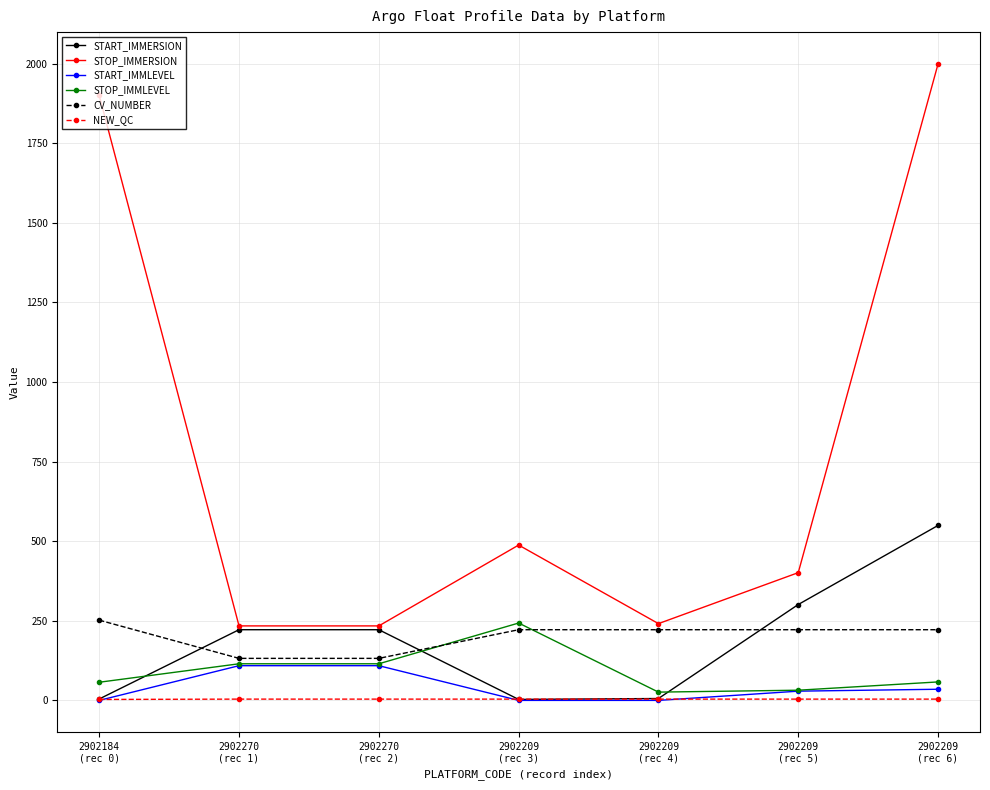

True or false: START_IMMERSION and CV_NUMBER intersect in this chart.

True